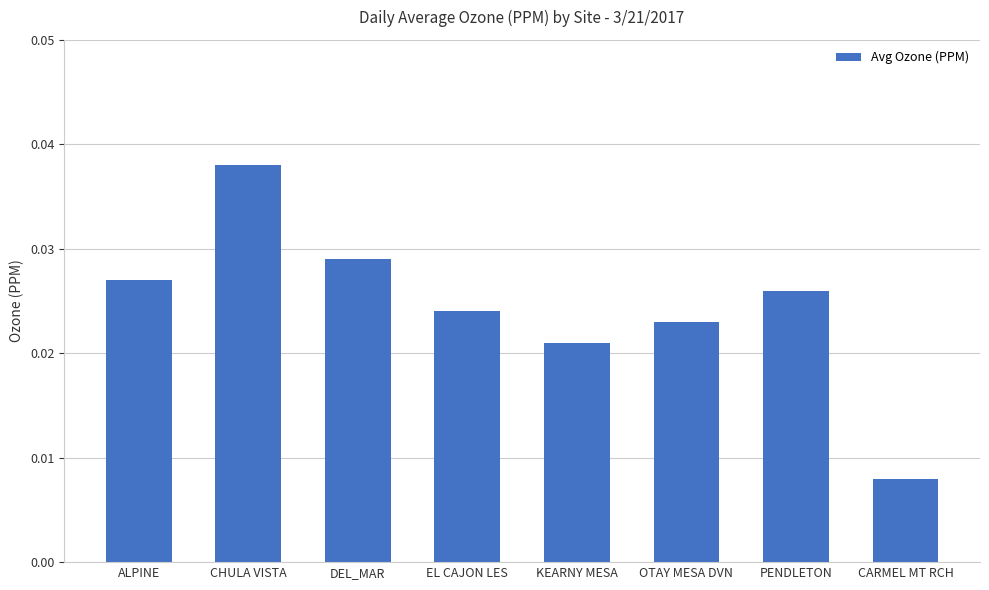

Rank the categories by value from lowest to highest.

CARMEL MT RCH, KEARNY MESA, OTAY MESA DVN, EL CAJON LES, PENDLETON, ALPINE, DEL_MAR, CHULA VISTA